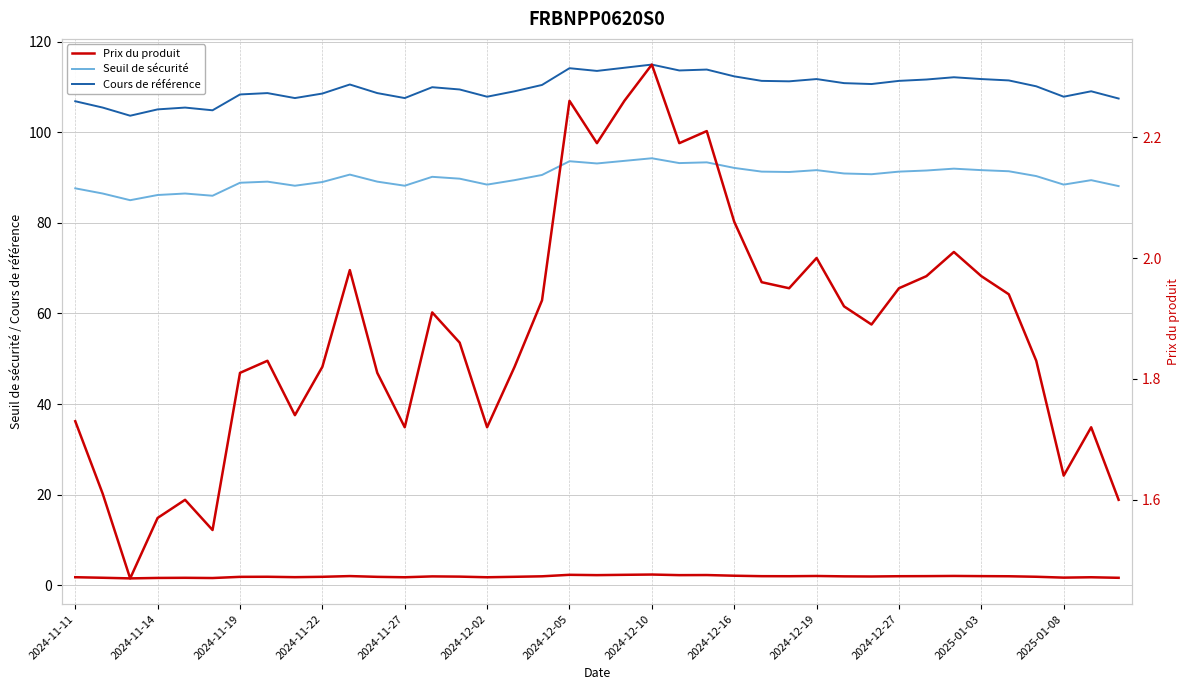

What is the maximum value shown in the chart?

115.0